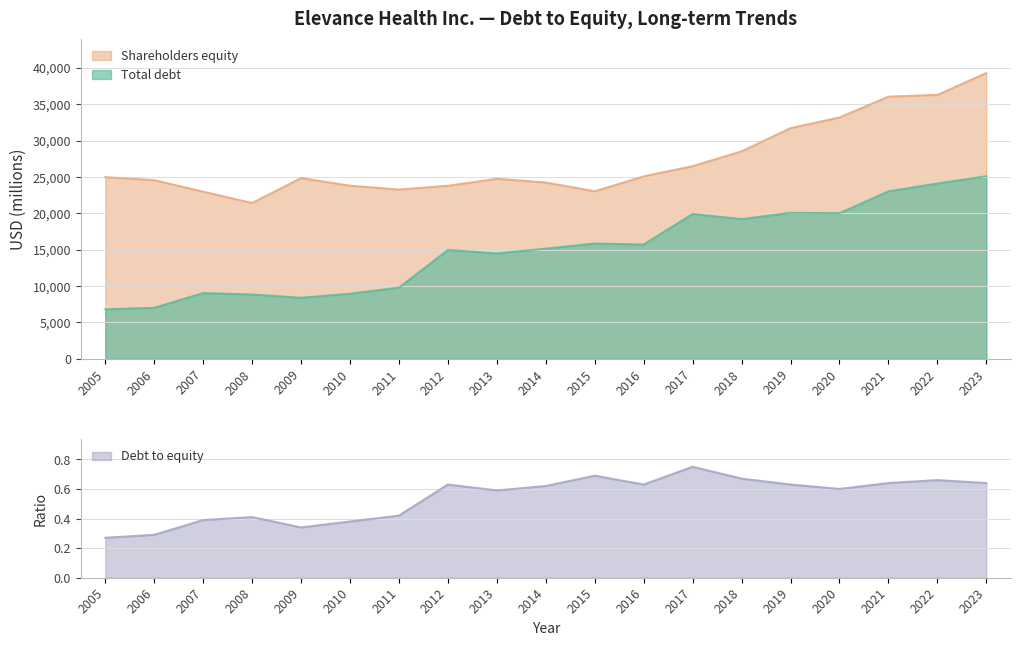

True or false: Total debt and Shareholders equity cross at least once.

False